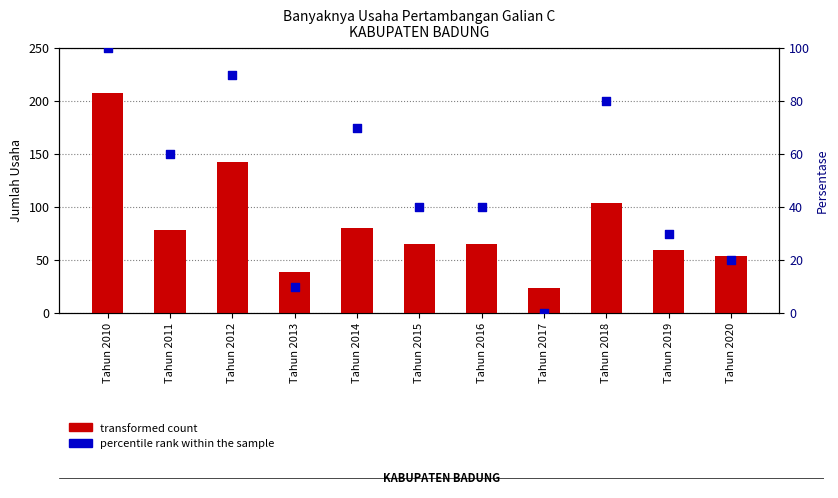

At how many categories does at least one series exceed 63?

7